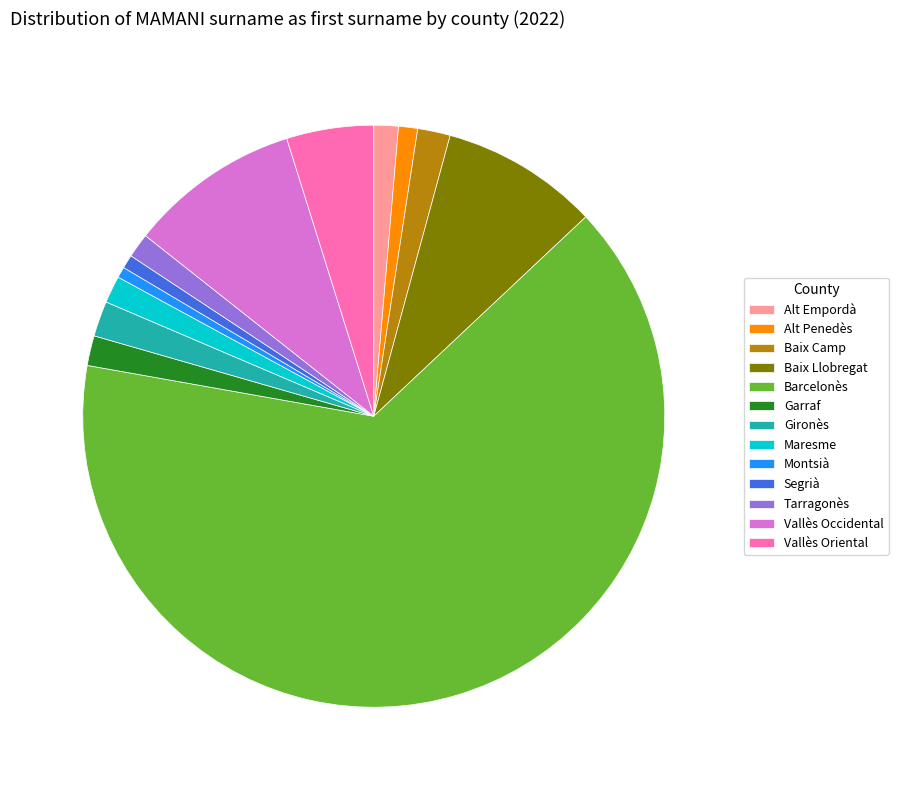

Does any single category account for the majority?

Yes